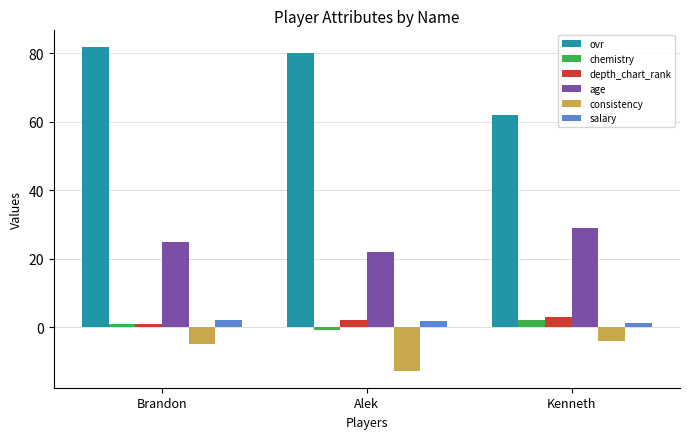

What is the label of the 3rd bar from the right?

Brandon